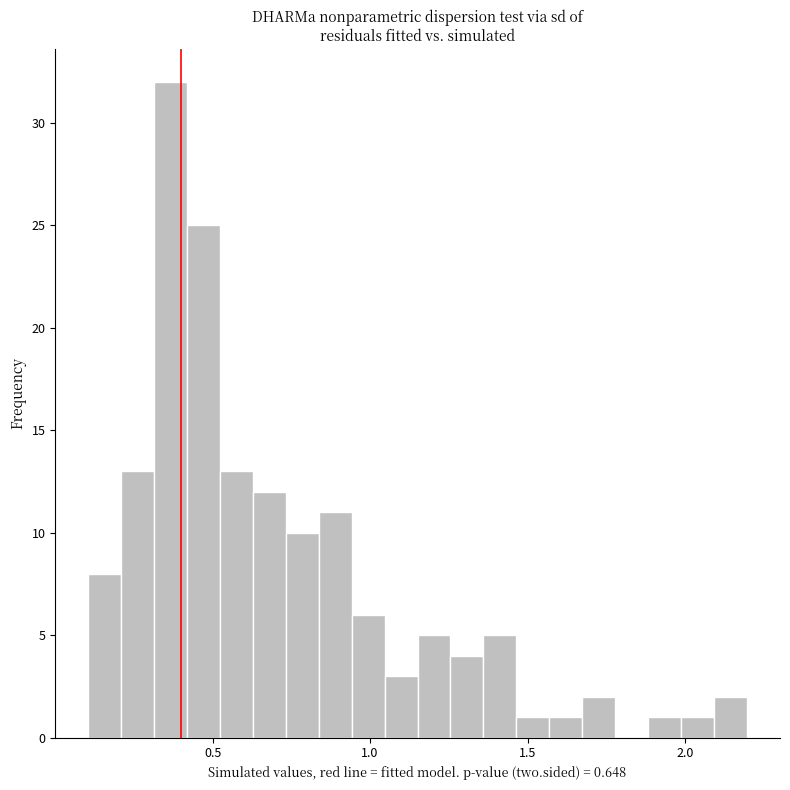

Read against the x-axis, roughly where is the centre of the tallest bar?

0.35